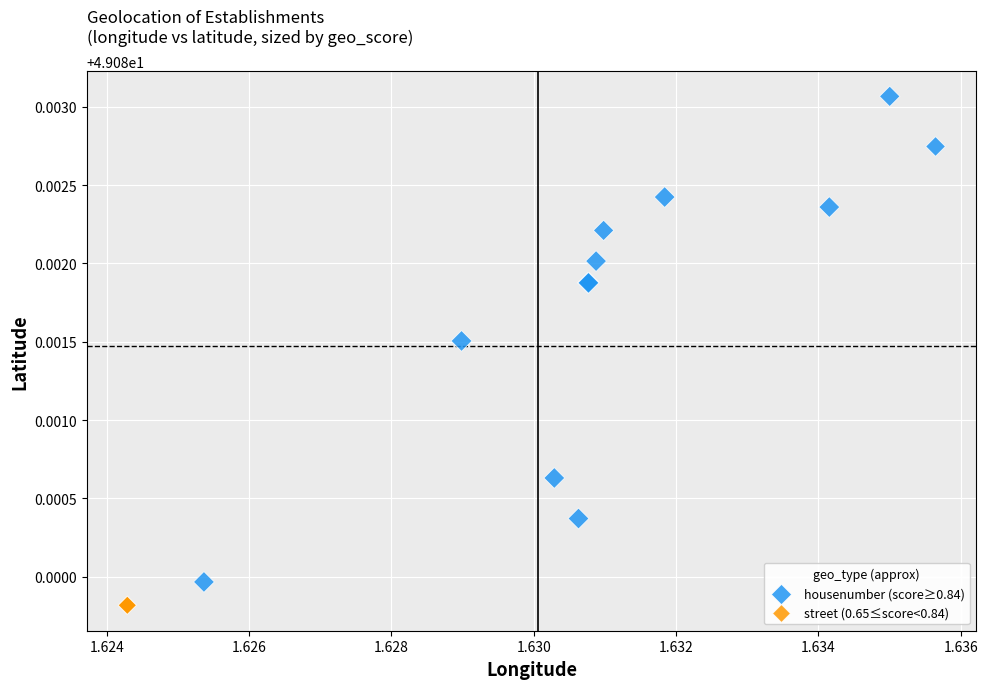

What are all the series names shown in the legend?

housenumber (score≥0.84), street (0.65≤score<0.84)